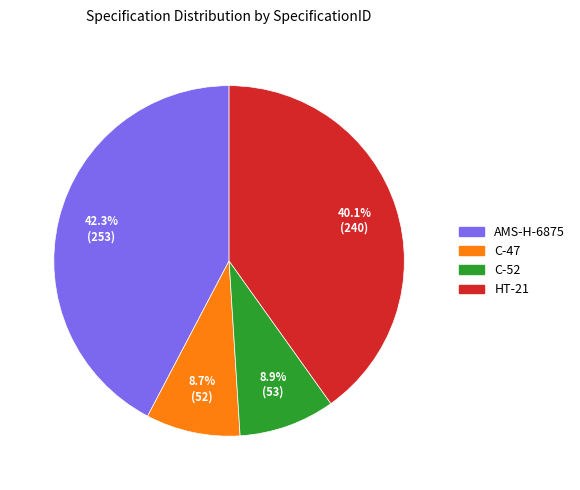

How many segments does this pie chart have?

4